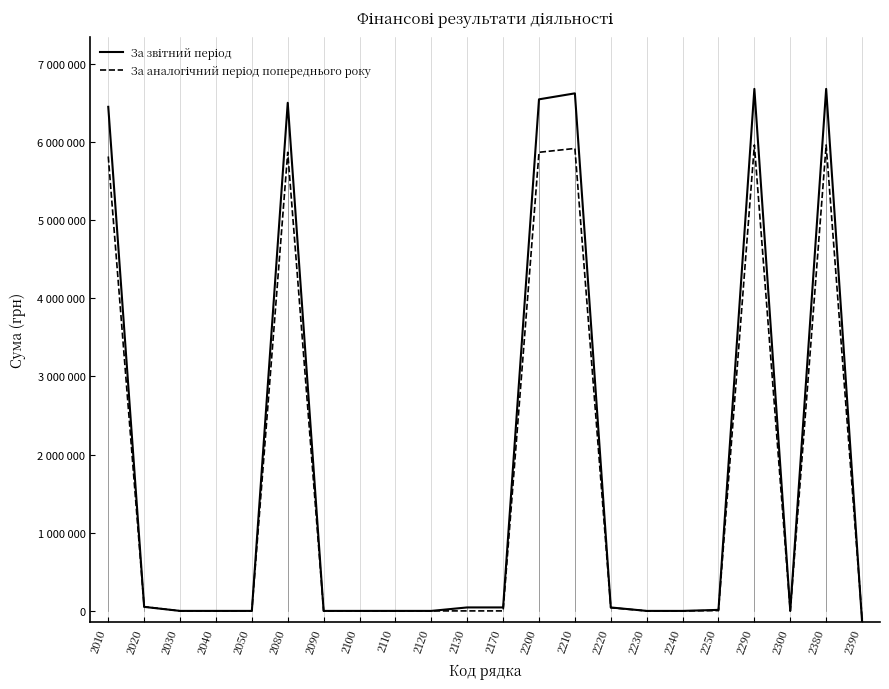

Which category has the highest value in the За звітний період series?

2290